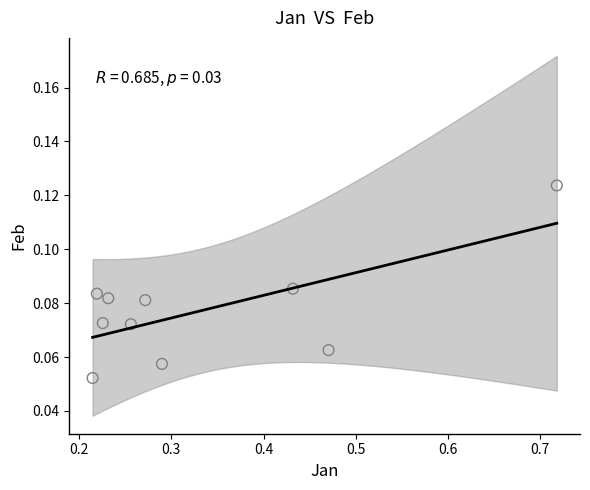

What is the range of X values (max minus min)?

0.5